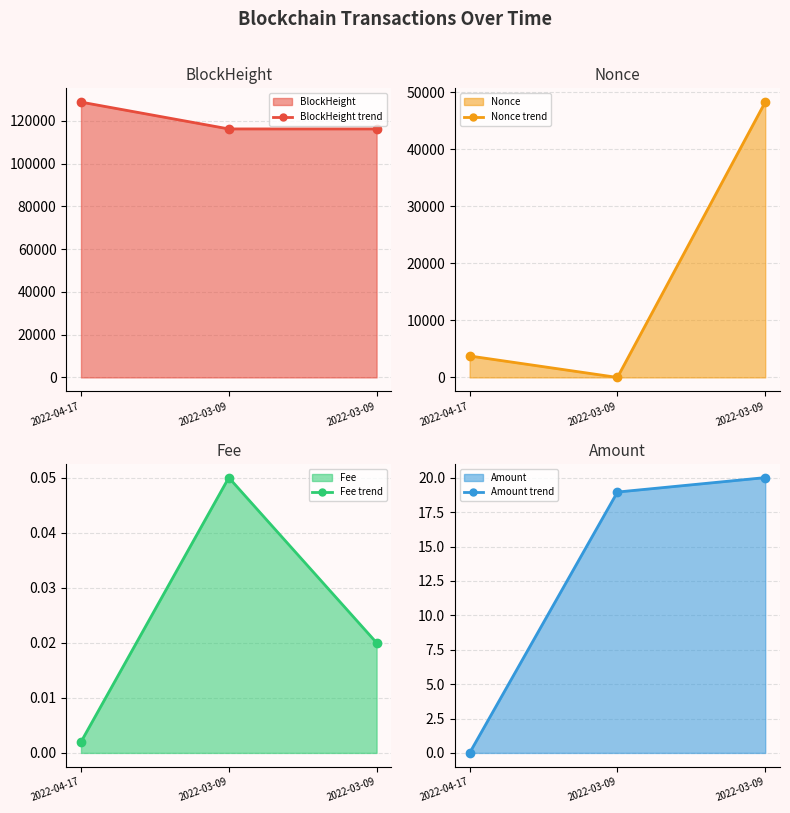

At which label does Nonce line first exceed 3761?

2022-03-09